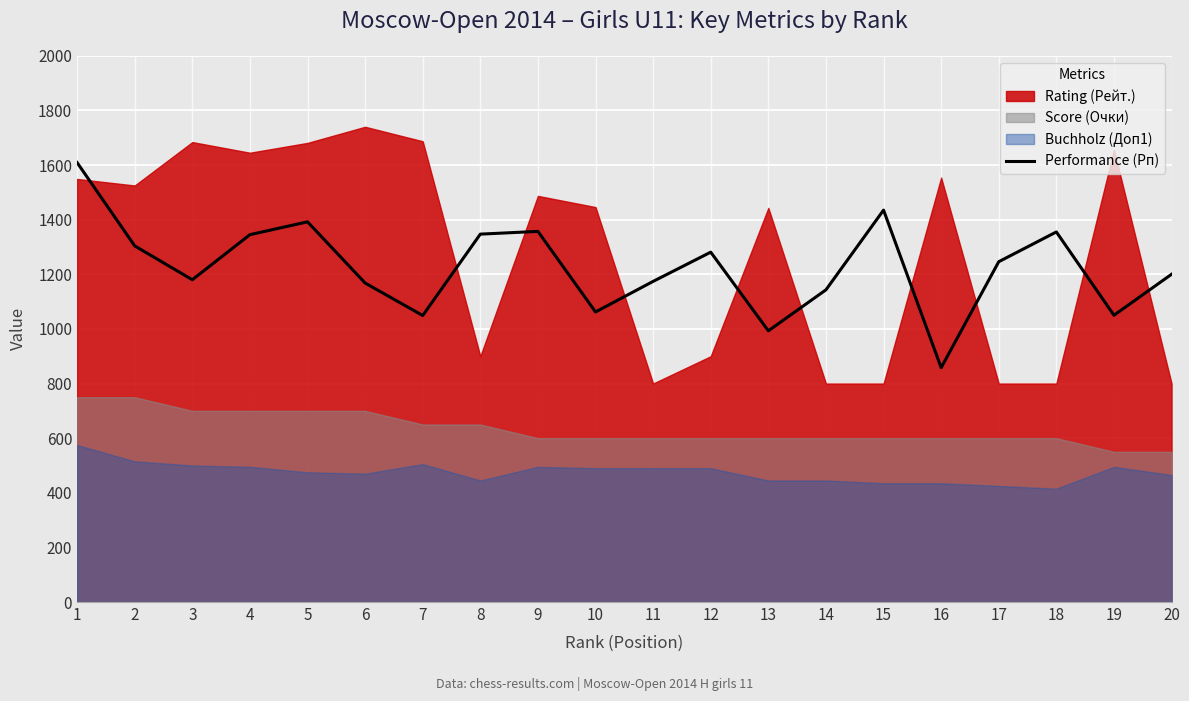

The chart shows a value of 1347 at 8. True or false?

True